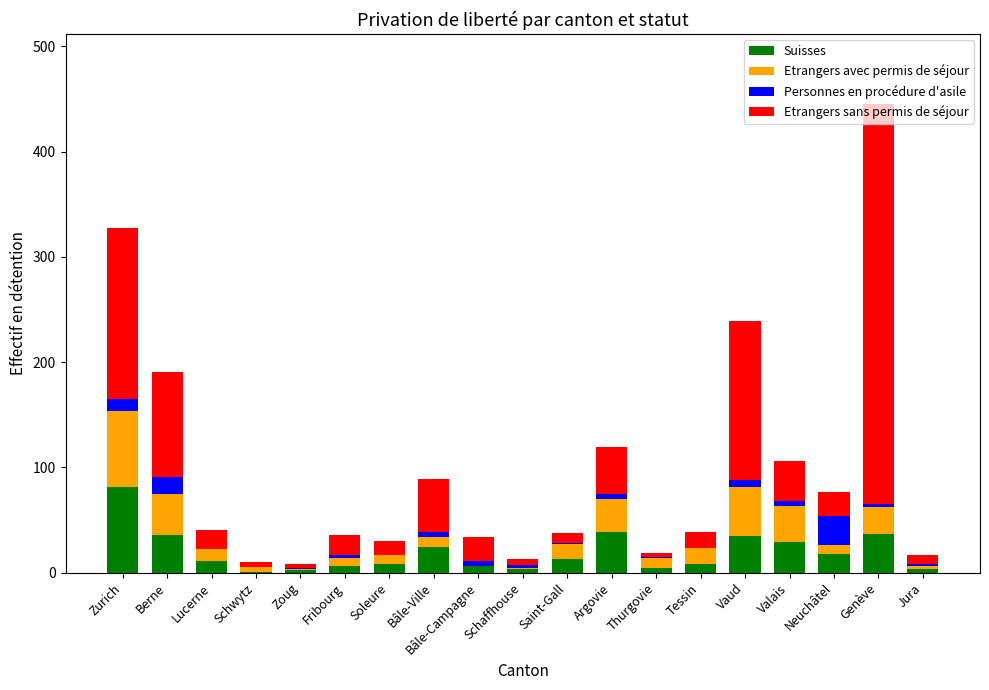

At which category is the sum across all series the highest?

Genève